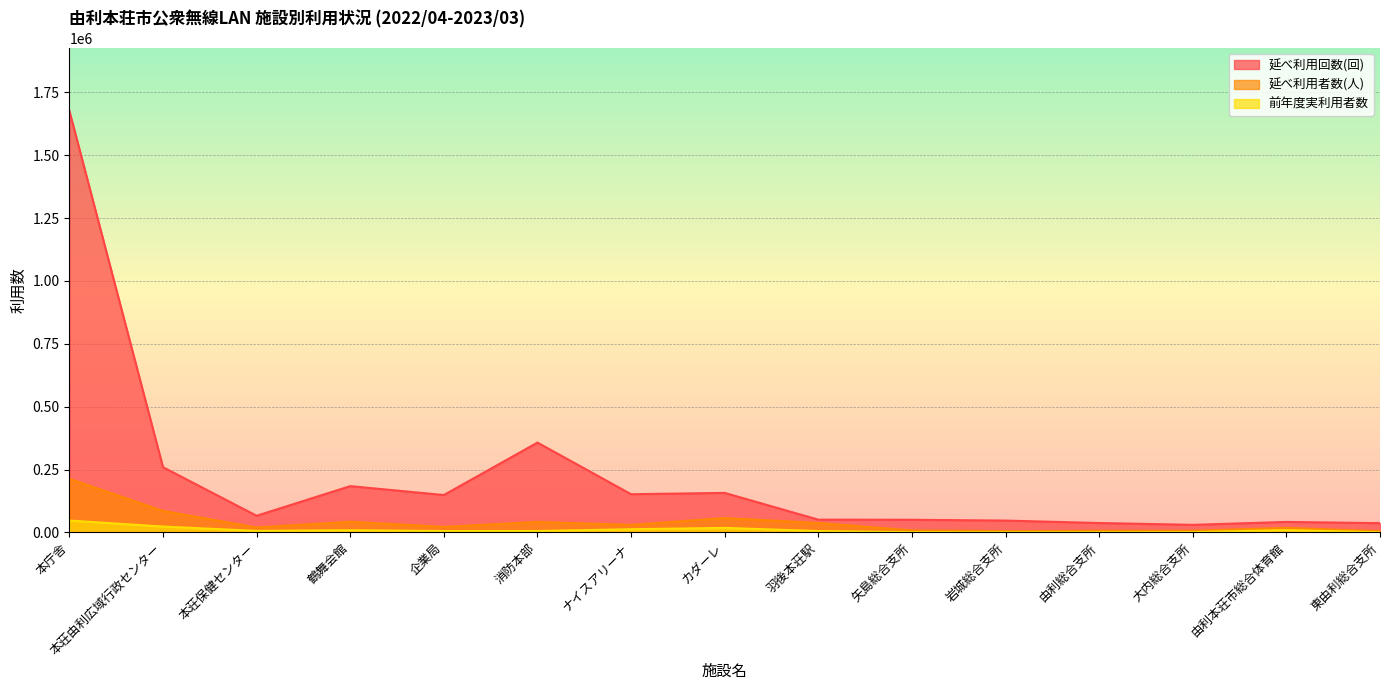

What position from the left is ナイスアリーナ?

7